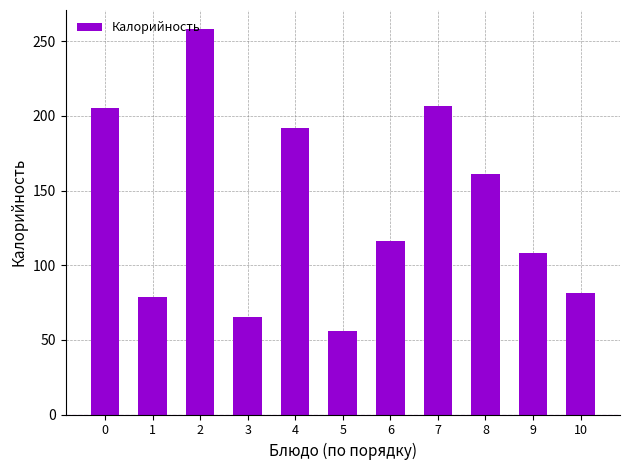

How many values exceed 116?

6